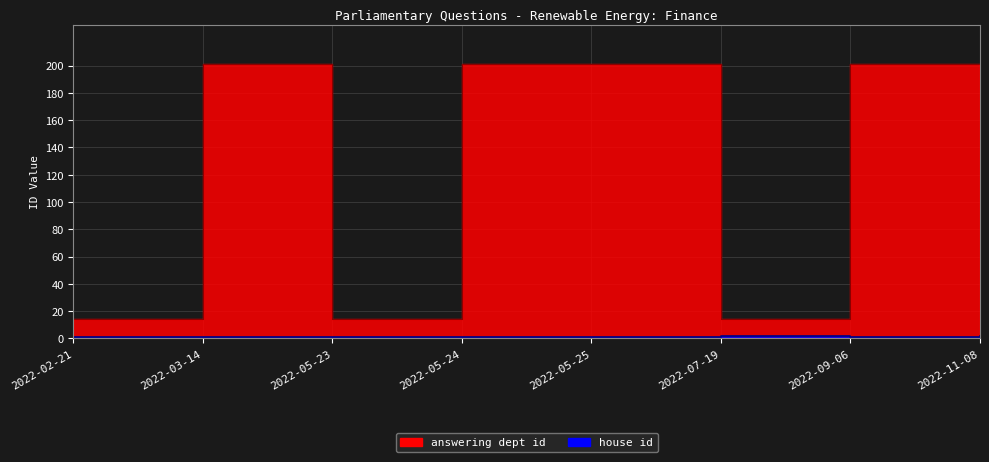

How many categories are shown in the chart?

8